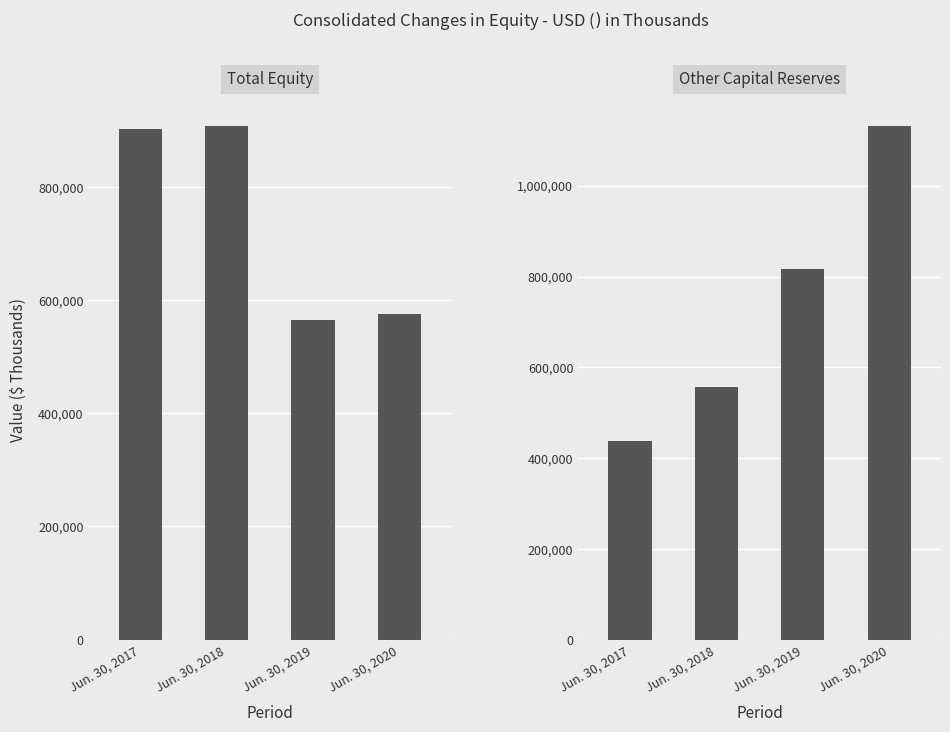

What is the total value across all series at Jun. 30, 2017?

1340039